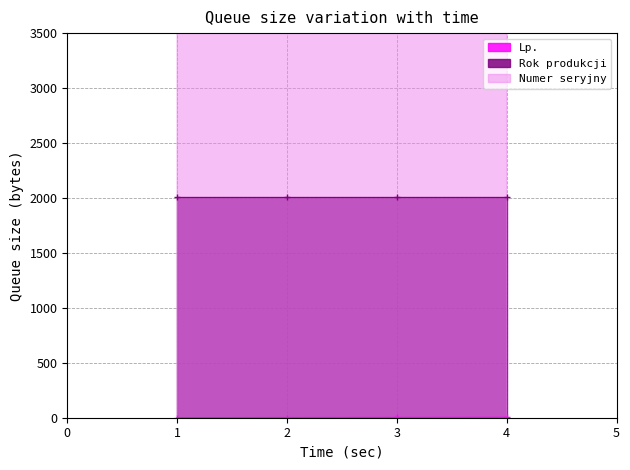

How many values in the Lp. series are below 3?

2